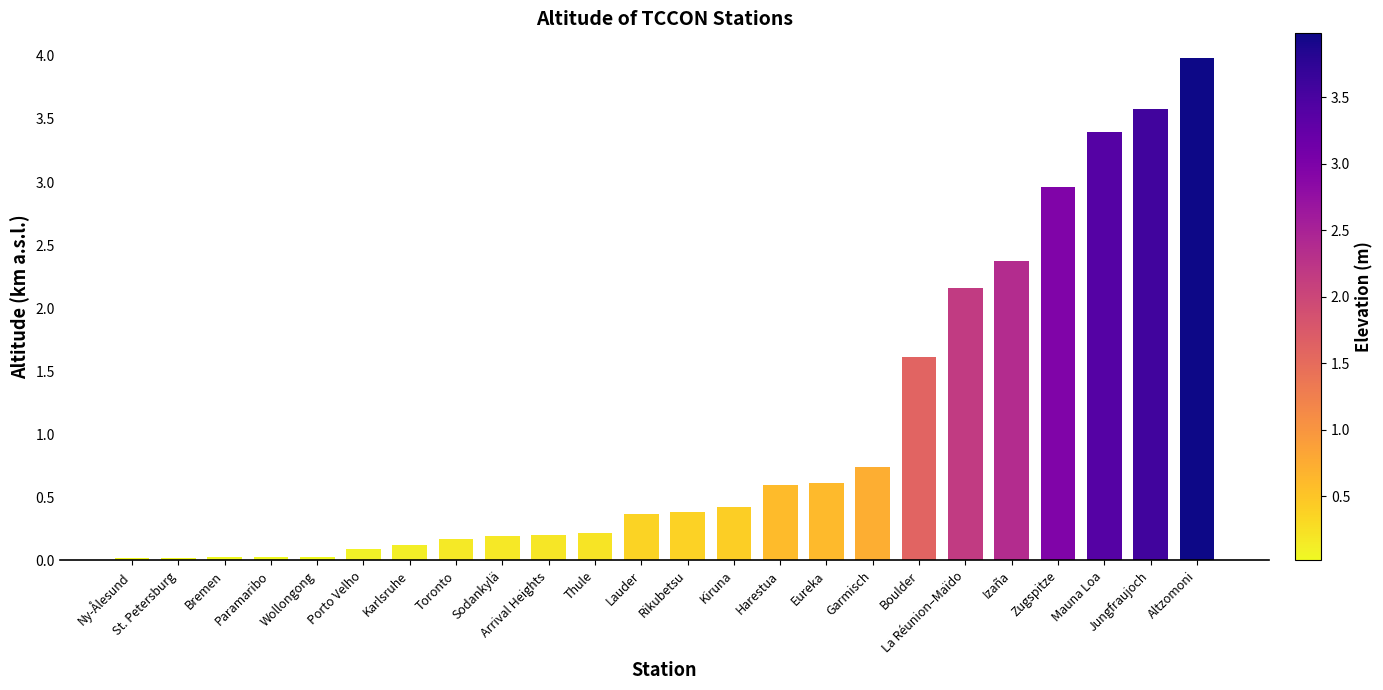

What is the sum of the values at Kiruna and Garmisch?

1.2